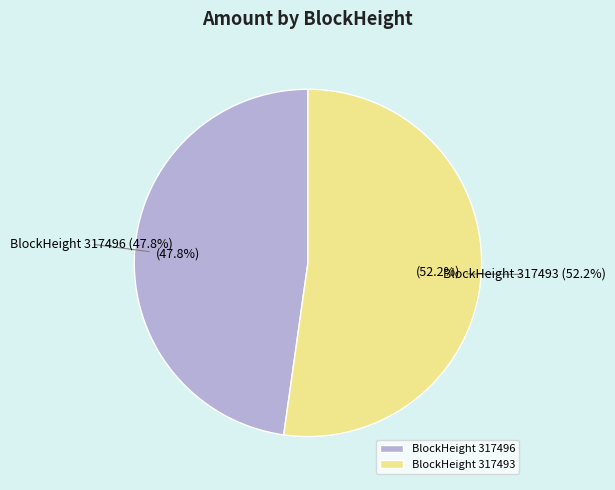

Is 317493 the majority of the pie?

Yes